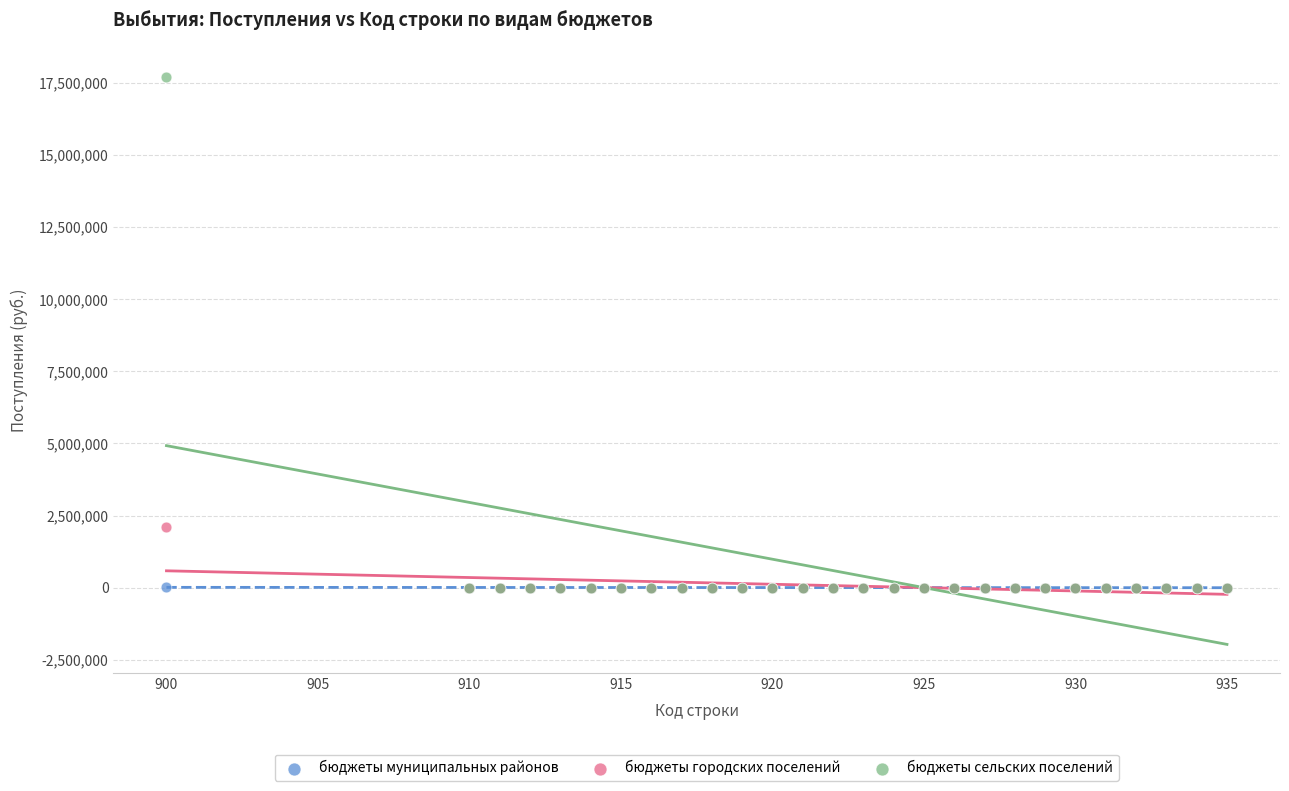

Across all series, what Y value is closest to 8863335?

2097725.0